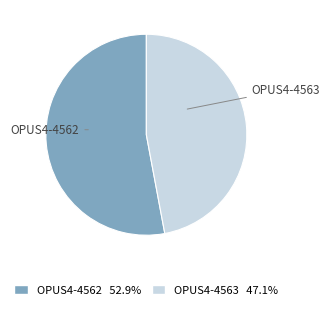

What is the smallest slice in the pie chart?

OPUS4-4563